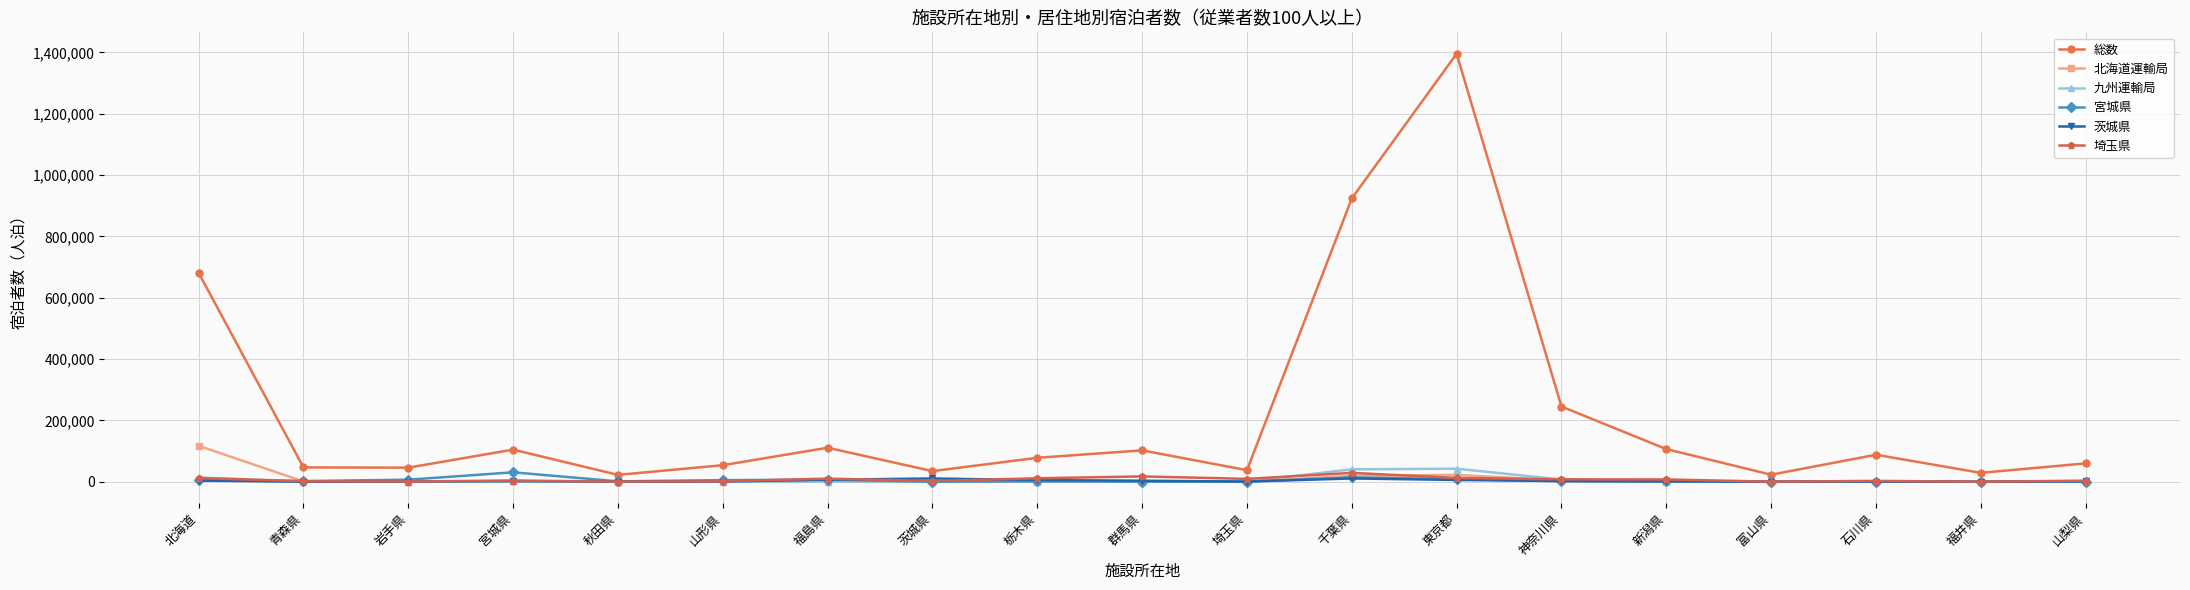

What is the maximum value shown in the chart?

1395574